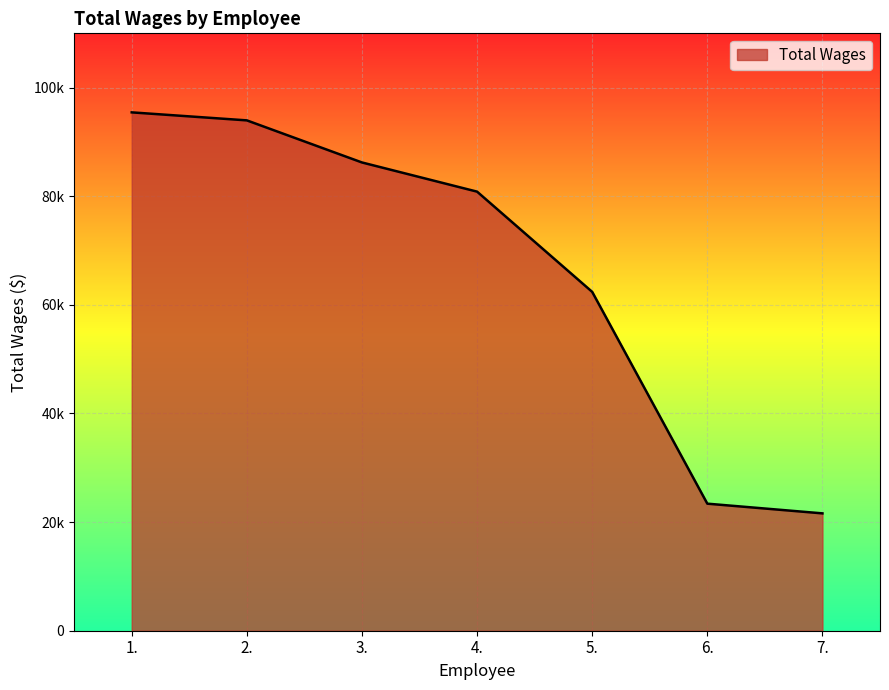

The value at 1. is 28613. True or false?

False